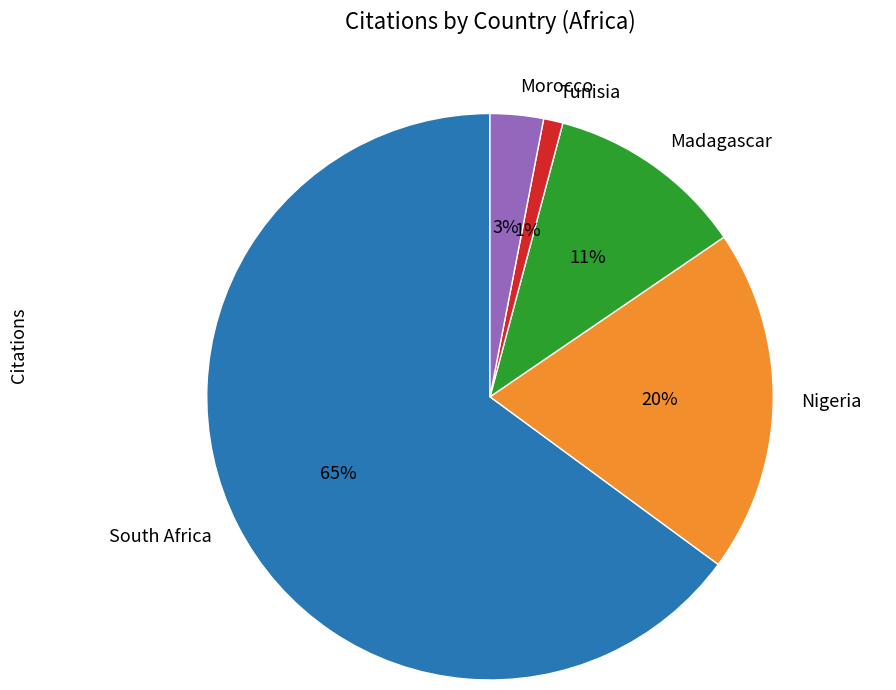

Which slice is the smallest?

Tunisia